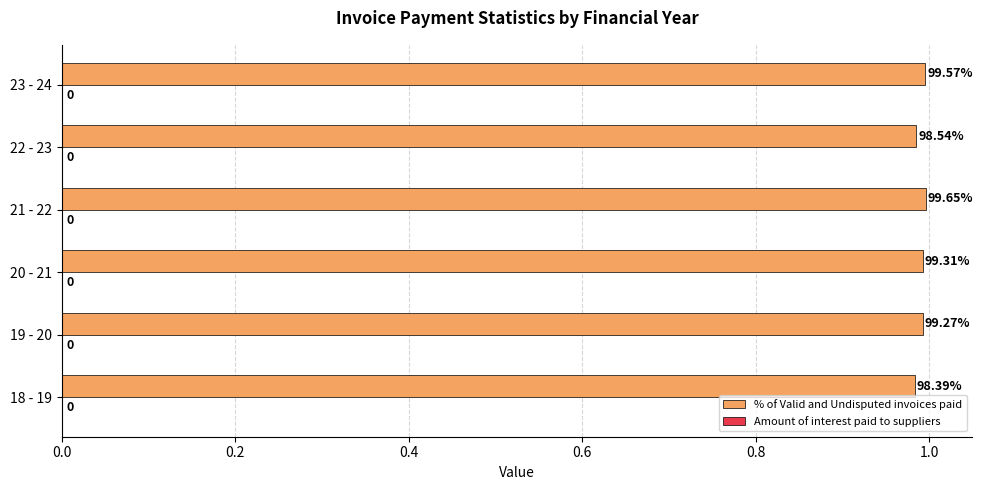

Are the bars grouped side by side (vs. stacked)?

No